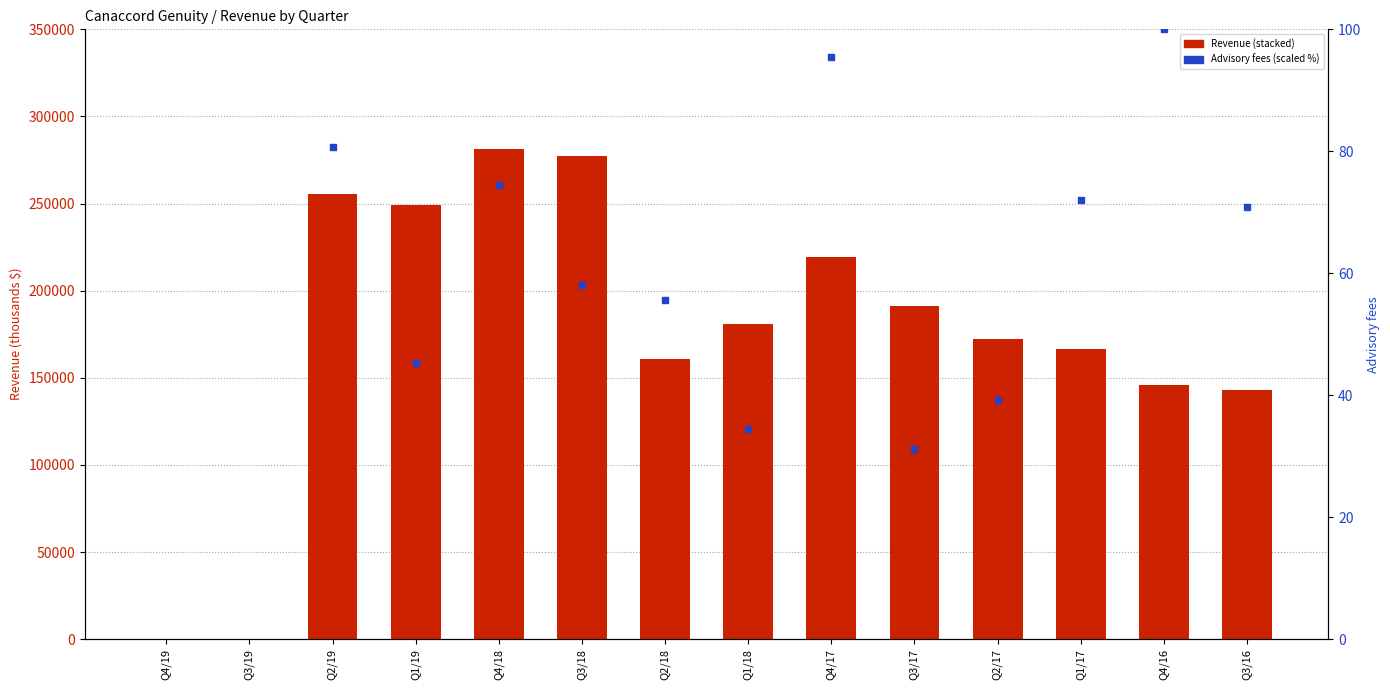

What is the difference between the maximum and minimum values in the Principal trading series?

36047.0